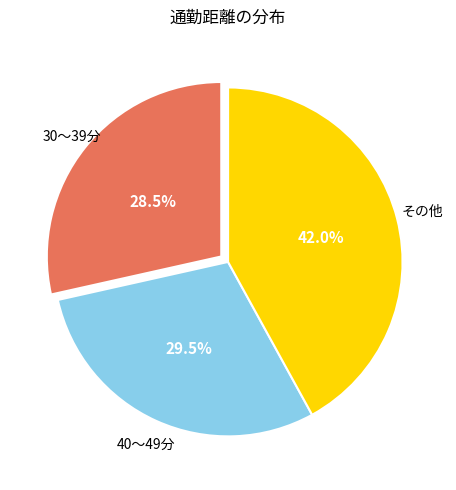

How many segments does this pie chart have?

3